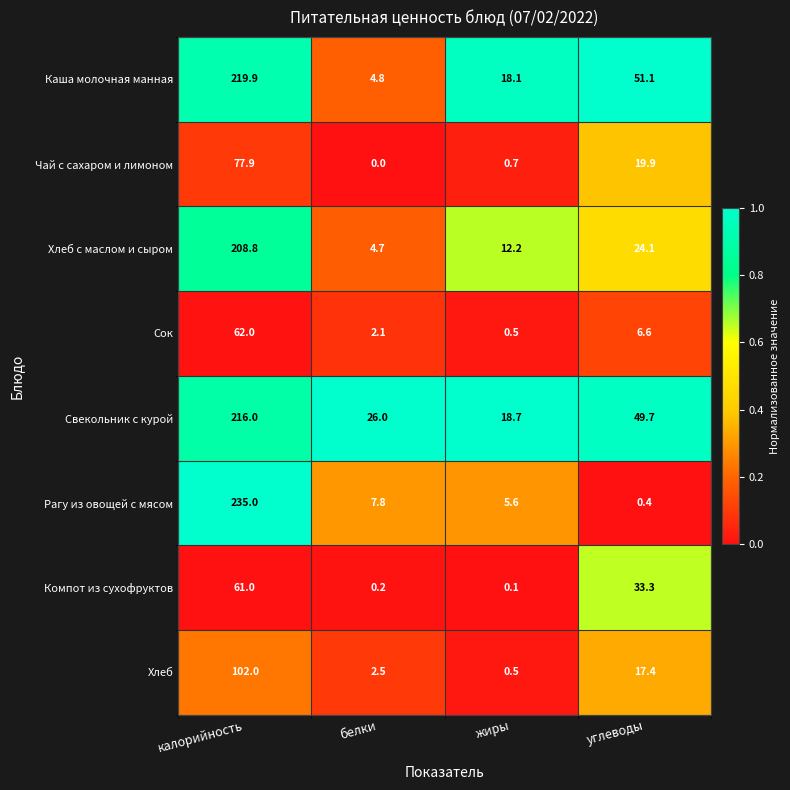

What is the highest value of the Хлеб с маслом и сыром series?

208.8